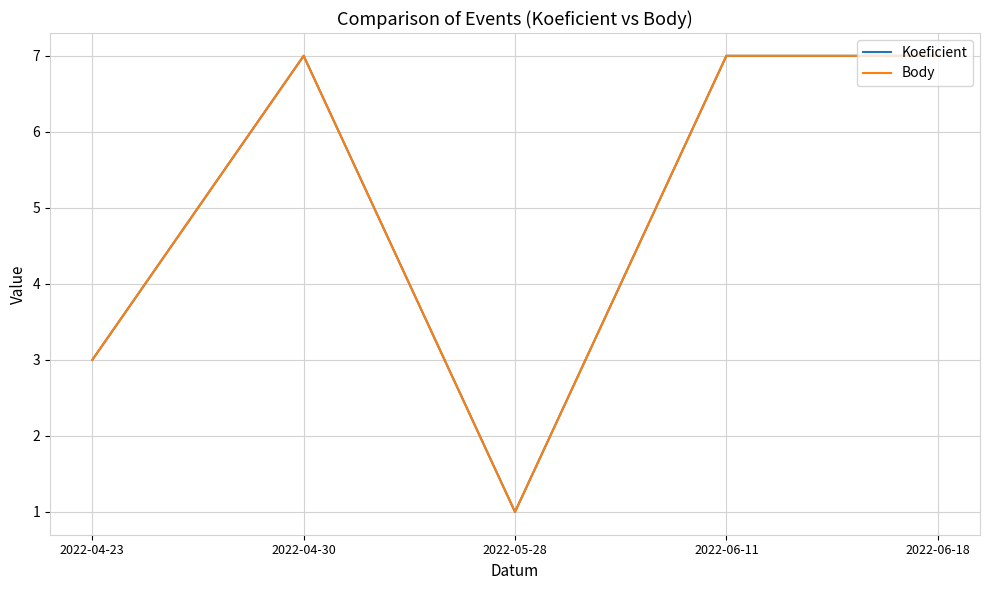

Does the chart have visible grid lines?

Yes